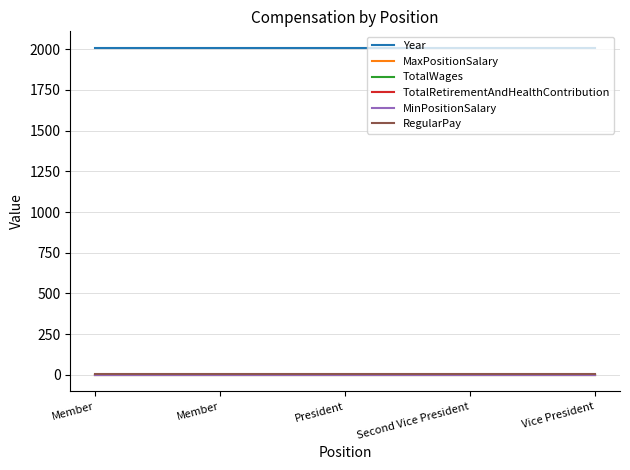

Does the chart have visible grid lines?

Yes